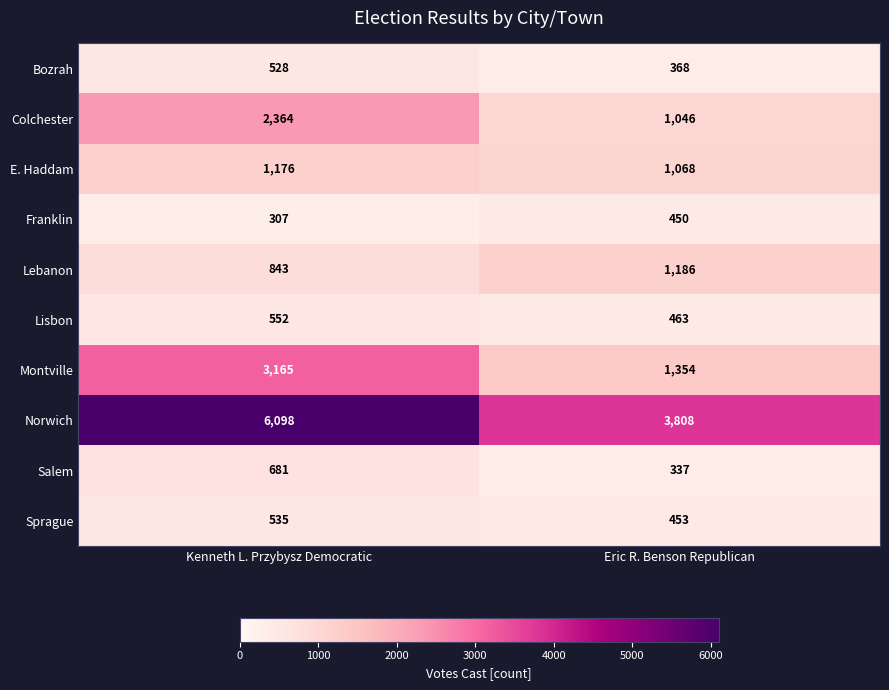

Reading left to right, extract all data points from this chart.

Bozrah: Kenneth L. Przybysz Democratic=528	Eric R. Benson Republican=368
Colchester: Kenneth L. Przybysz Democratic=2364	Eric R. Benson Republican=1046
E. Haddam: Kenneth L. Przybysz Democratic=1176	Eric R. Benson Republican=1068
Franklin: Kenneth L. Przybysz Democratic=307	Eric R. Benson Republican=450
Lebanon: Kenneth L. Przybysz Democratic=843	Eric R. Benson Republican=1186
Lisbon: Kenneth L. Przybysz Democratic=552	Eric R. Benson Republican=463
Montville: Kenneth L. Przybysz Democratic=3165	Eric R. Benson Republican=1354
Norwich: Kenneth L. Przybysz Democratic=6098	Eric R. Benson Republican=3808
Salem: Kenneth L. Przybysz Democratic=681	Eric R. Benson Republican=337
Sprague: Kenneth L. Przybysz Democratic=535	Eric R. Benson Republican=453